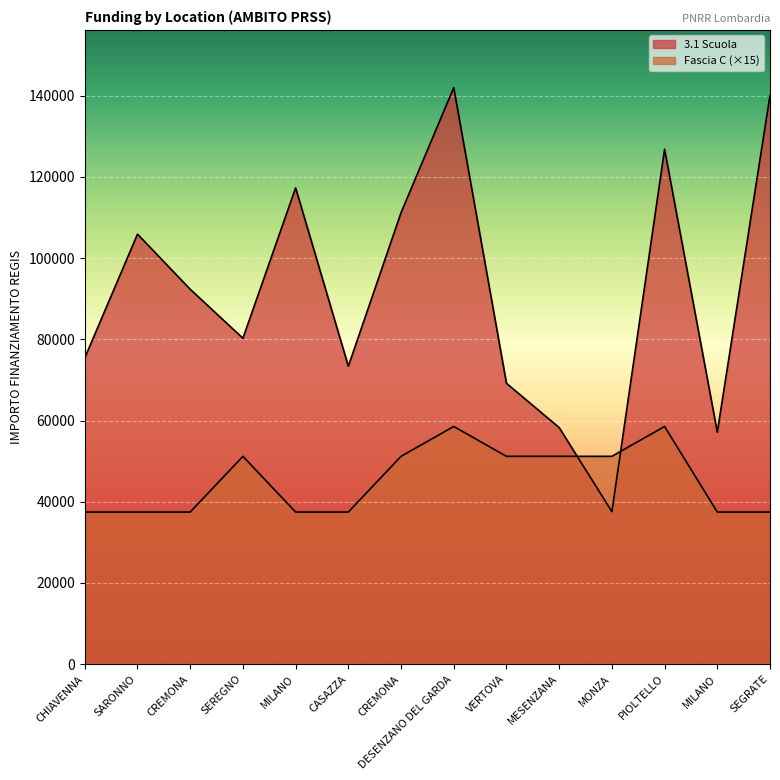

Which series changed the most between CREMONA and PIOLTELLO?

3.1 Scuola